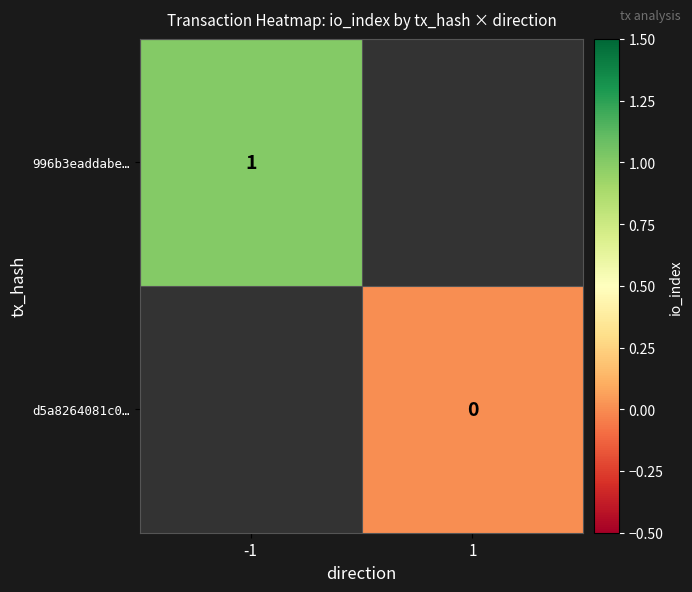

Is it true that 996b3eaddabe… equals 1 at -1?

True